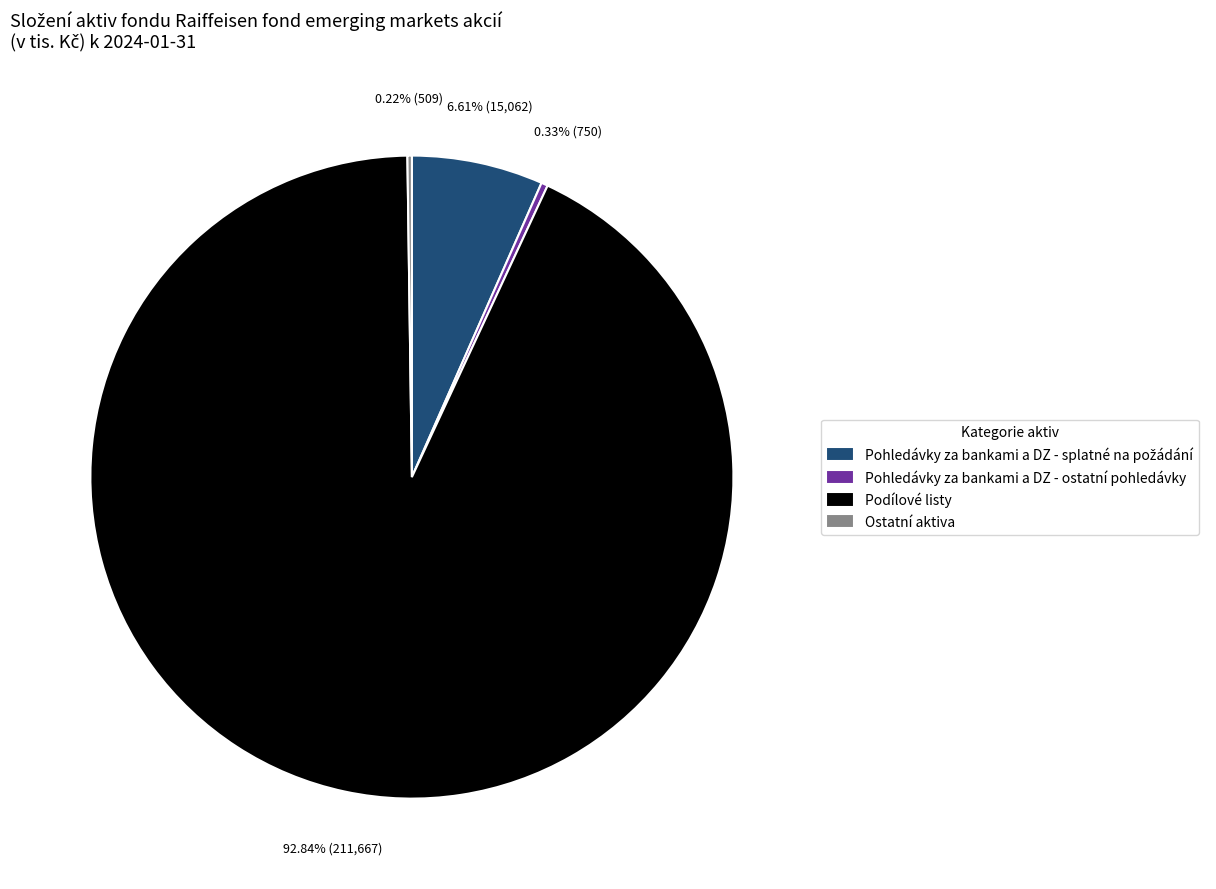

To the nearest percent, what is the difference between the largest and smallest slice percentages?

93%